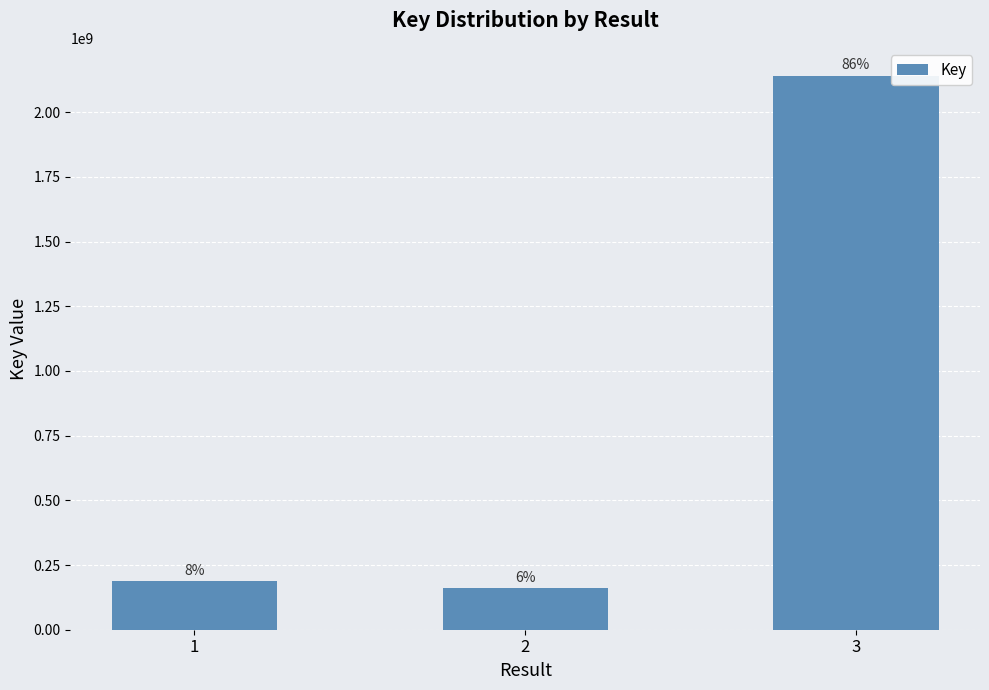

How many bars are there in total?

3